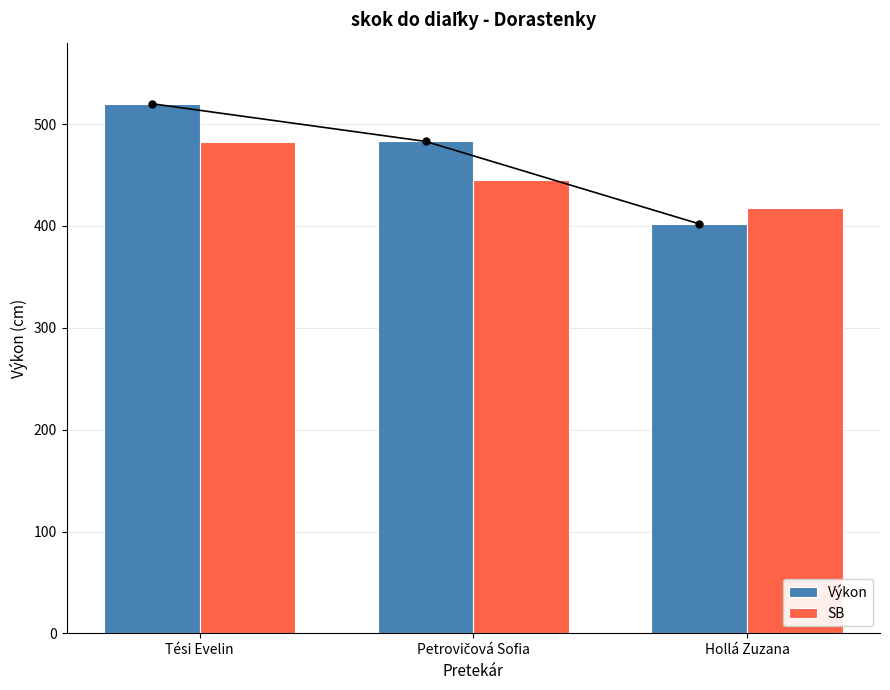

Where does the Výkon series first go above 483?

Tési Evelin